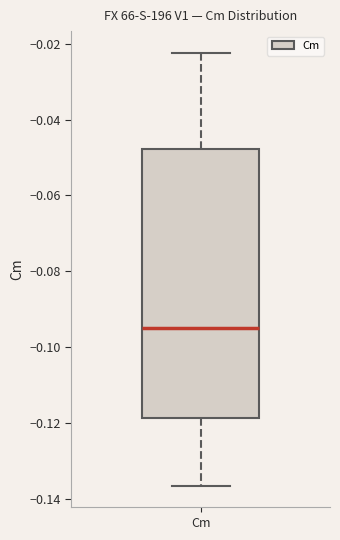

Where is the upper edge of the box for Cm on the y-axis? The values are not printed on the chart, so give them approximately, as read against the axis.

-0.048